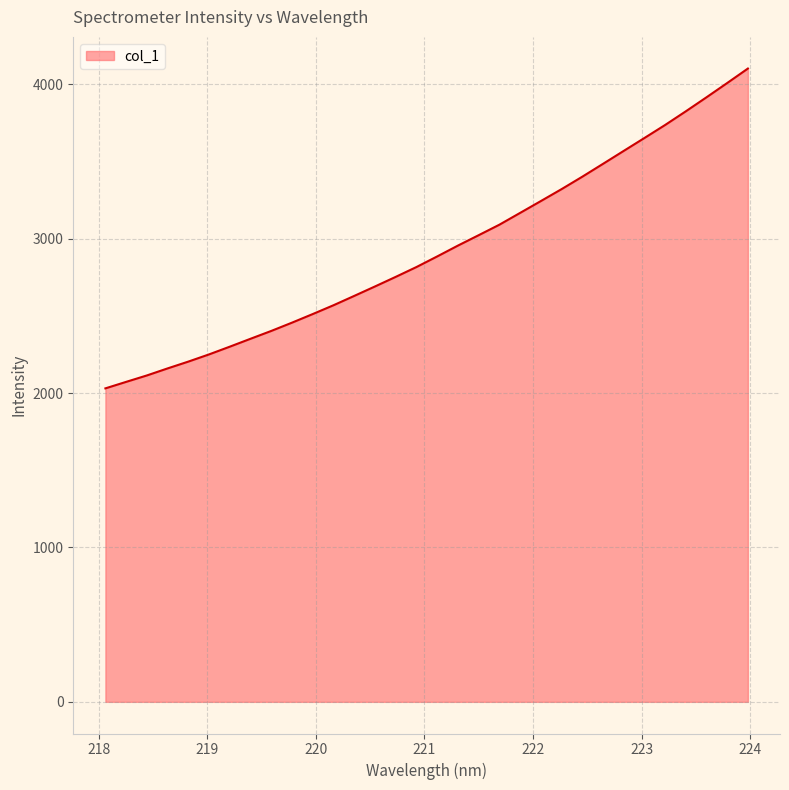

What is the smallest value displayed?

2031.0